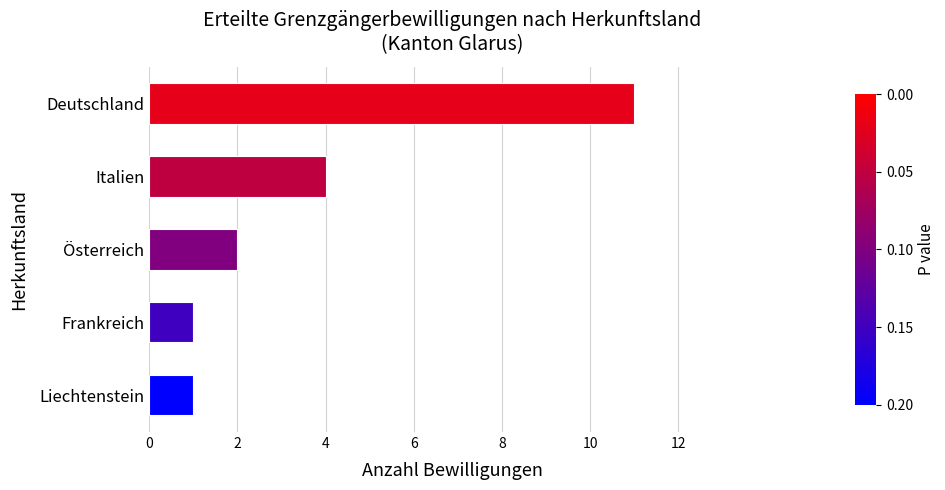

Which has a higher value, Italien or Deutschland?

Deutschland